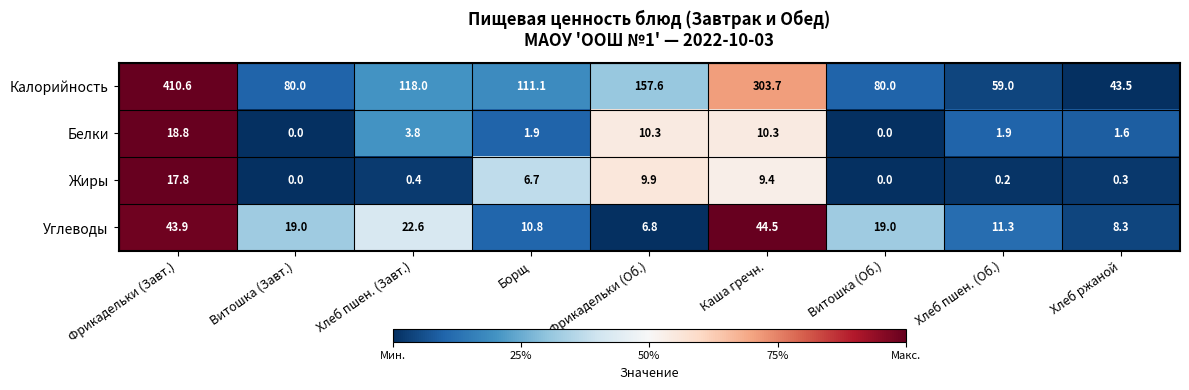

Which series has the largest range (max minus min)?

Калорийность